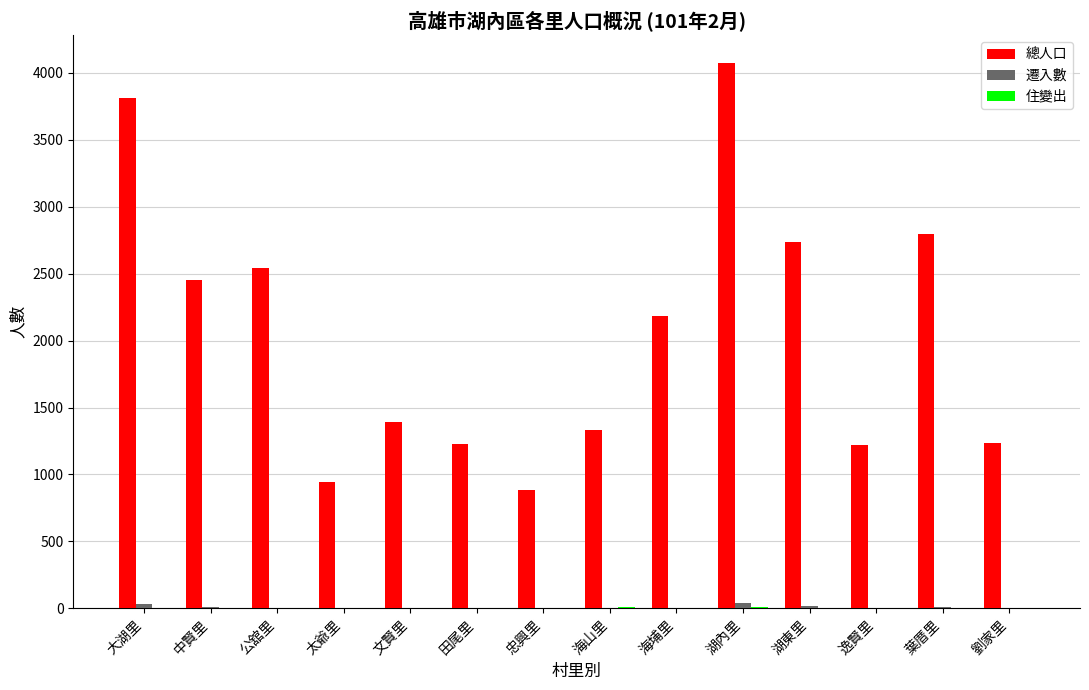

Which series has the largest total across all categories?

總人口